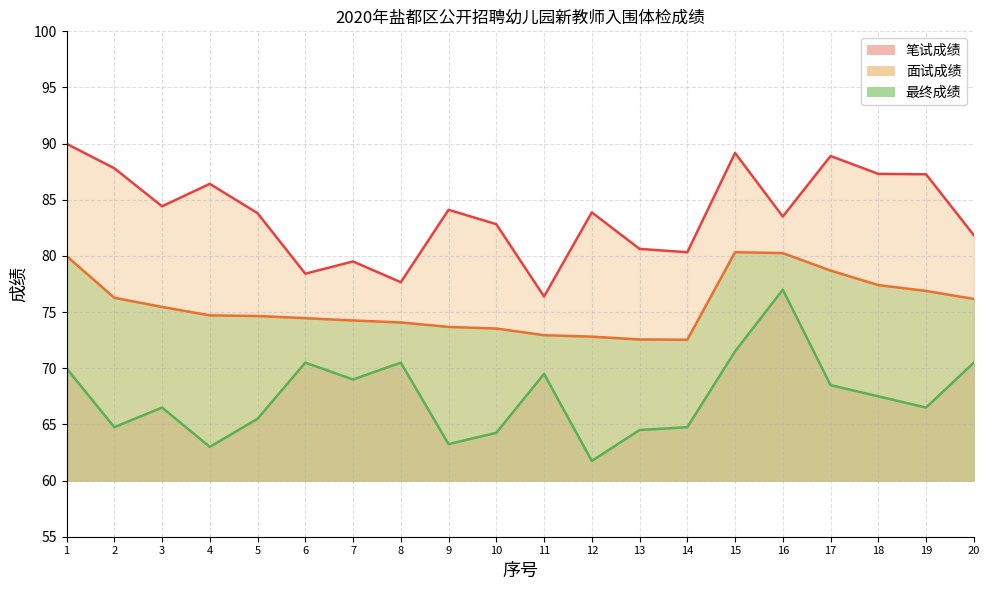

At which label is 最终成绩 closest to 76?

20